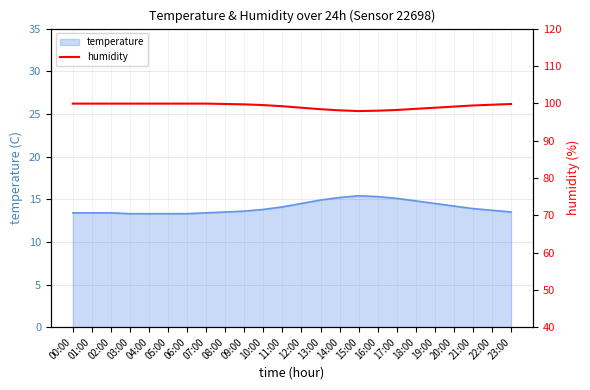

At which label does the data first exceed 99?

00:00